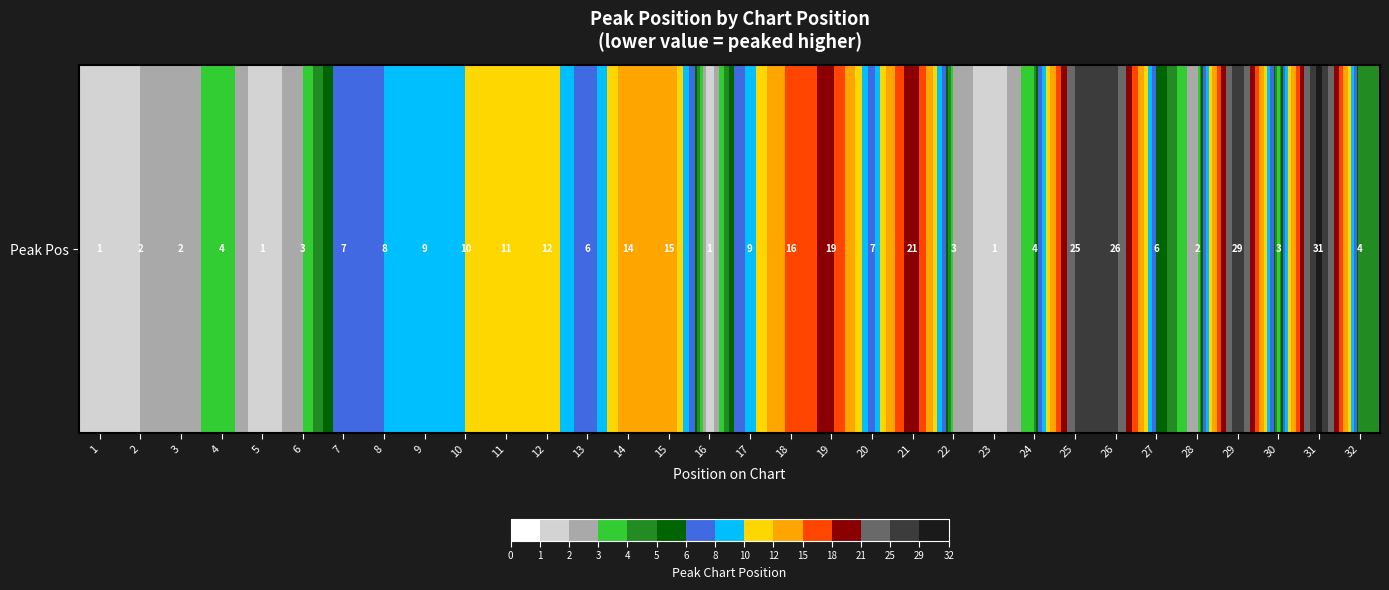

Is it true that the value at 27 is 11?

False